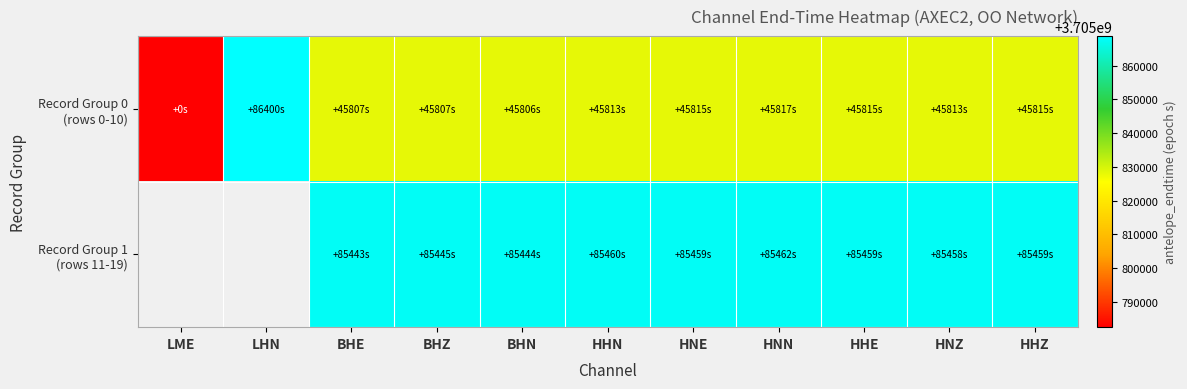

What is the total value across all series at HHE?

7411696074.6